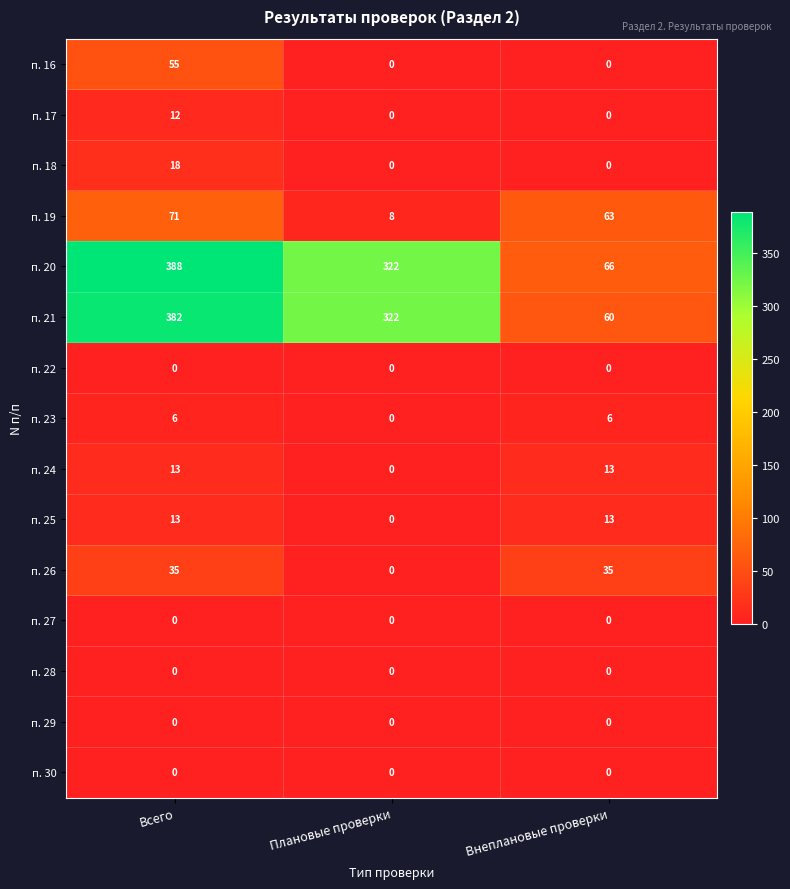

What is the maximum value for п. 17?

12